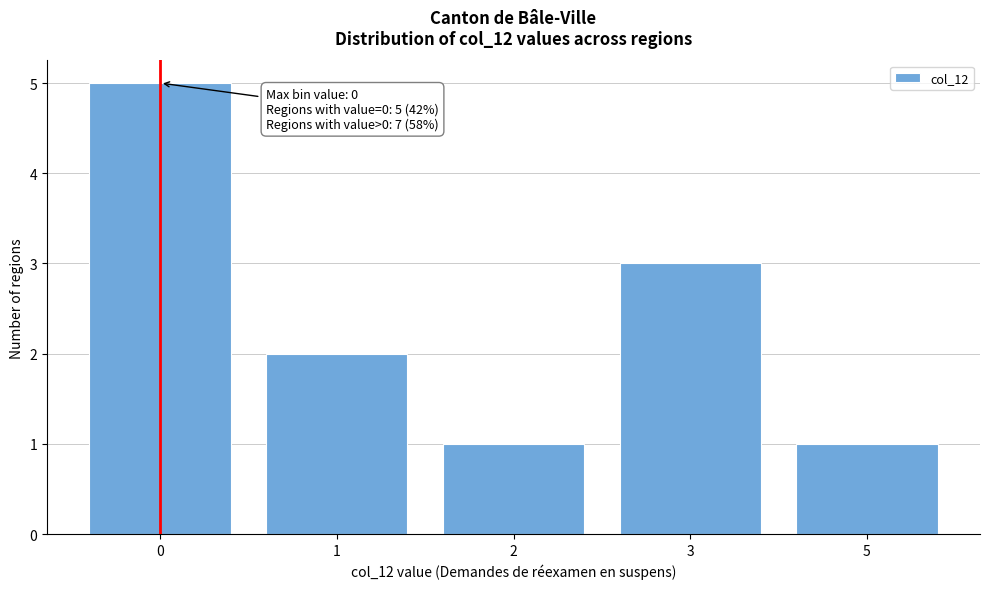

Reading left to right, transcribe all the data shown in this chart.

0=5	1=2	2=1	3=3	5=1